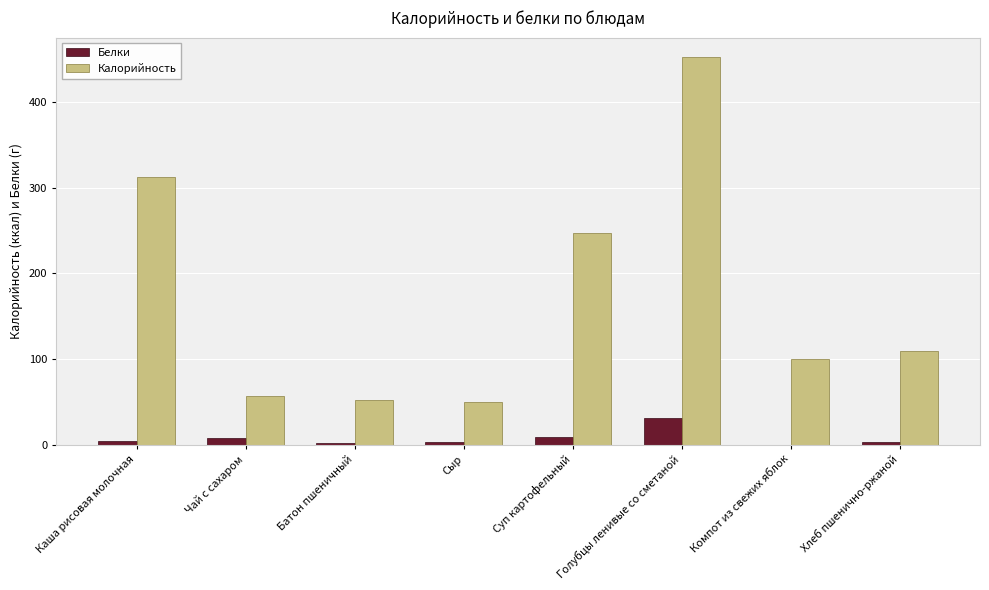

At which category is the sum across all series the highest?

Голубцы ленивые со сметаной